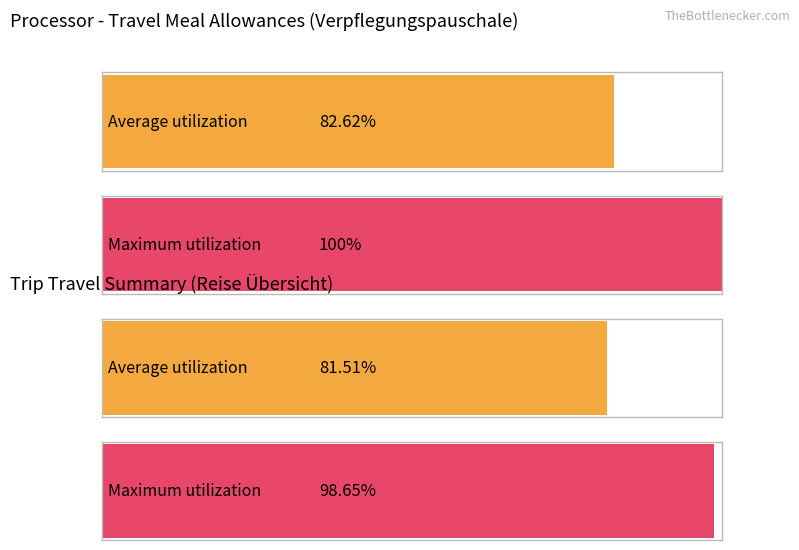

Is it true that Pauschale VMA (ganze Tage) equals 40 at Trip 7?

False